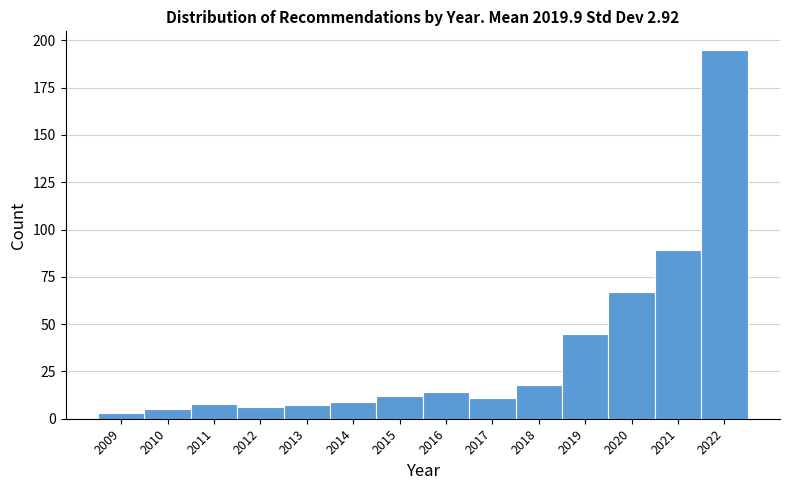

Over which range of the x-axis is the bar tallest?

2021.5 to 2022.5